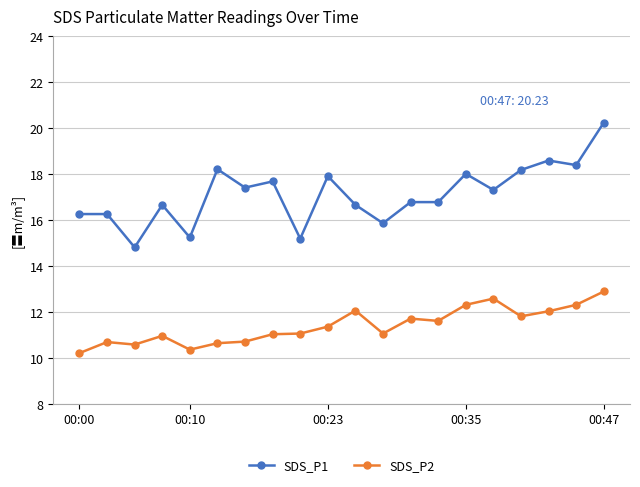

What is the highest value of the SDS_P2 series?

12.9